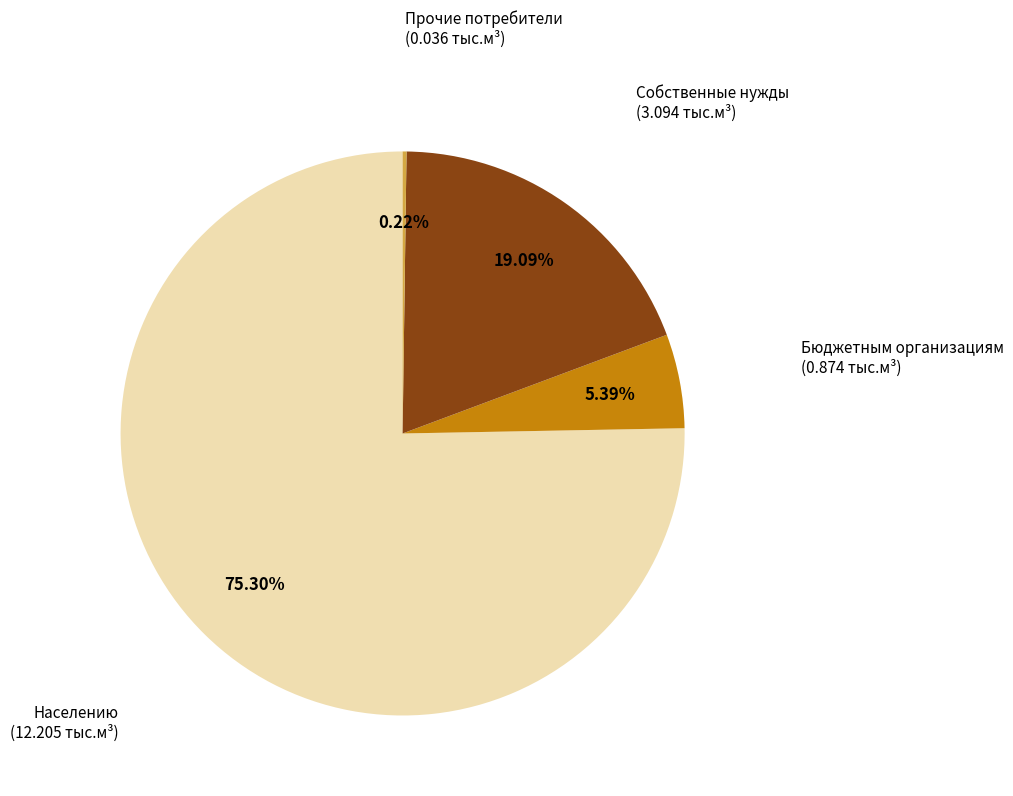

Combined, do Бюджетным организациям and Собственные нужды account for over 50%?

No